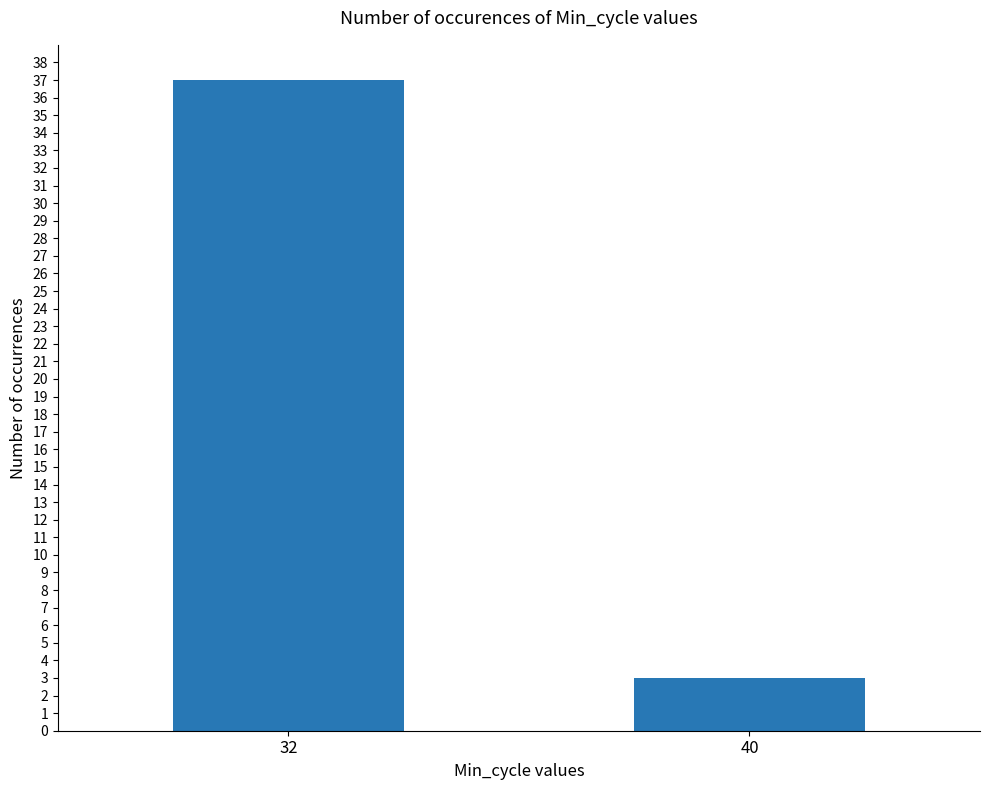

Which category has the highest value across all series?

32